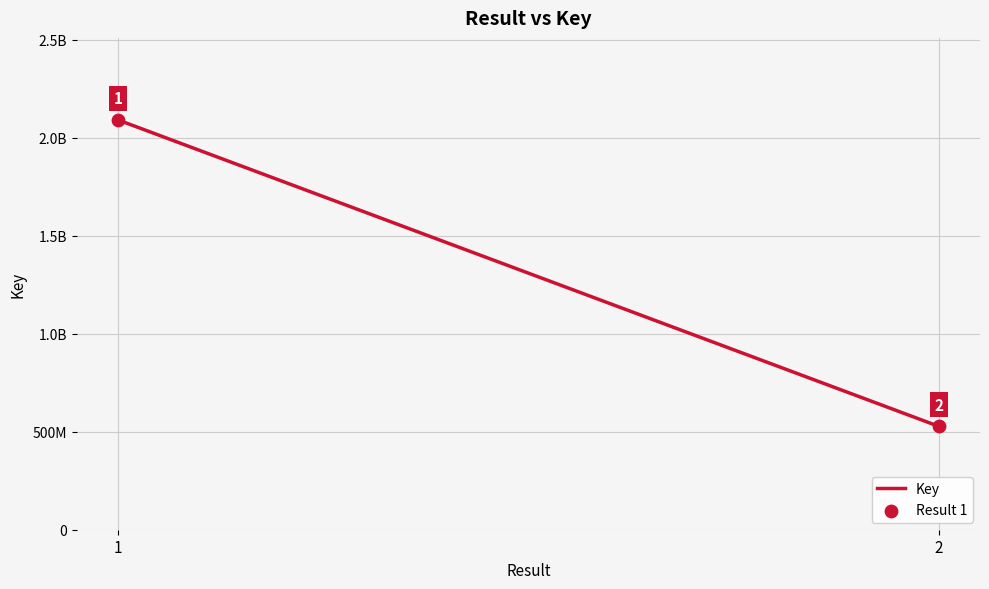

Approximately how many times larger is the value at 1 compared to 2?

4.0